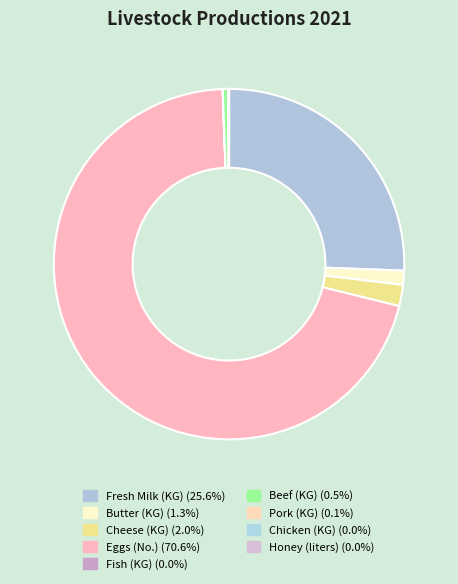

What percentage do Chicken (KG) and Beef (KG) together represent?

0.5%